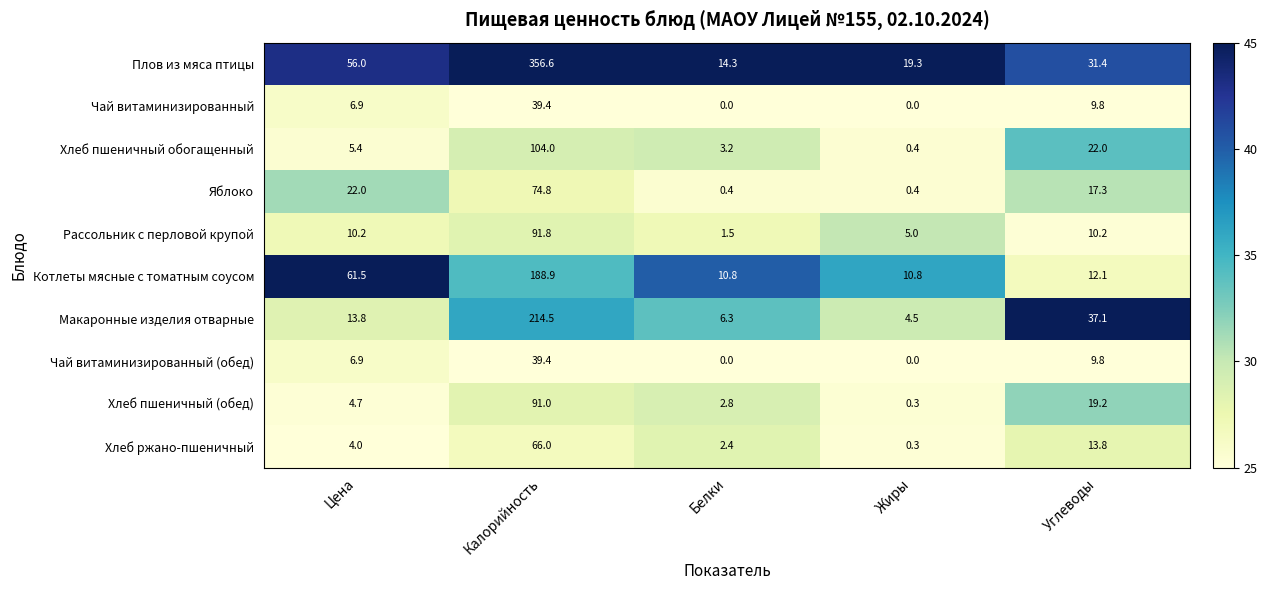

At which label is Яблоко closest to 37?

Цена